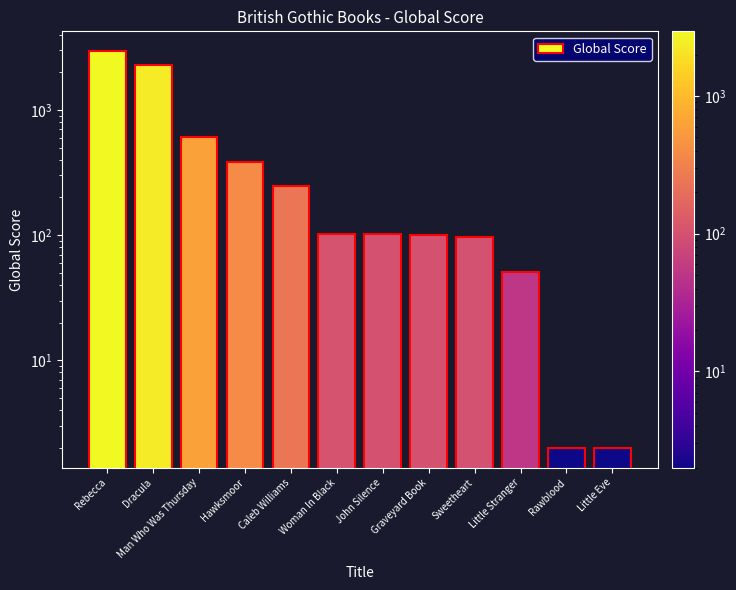

The value at Little Eve is 2. True or false?

True